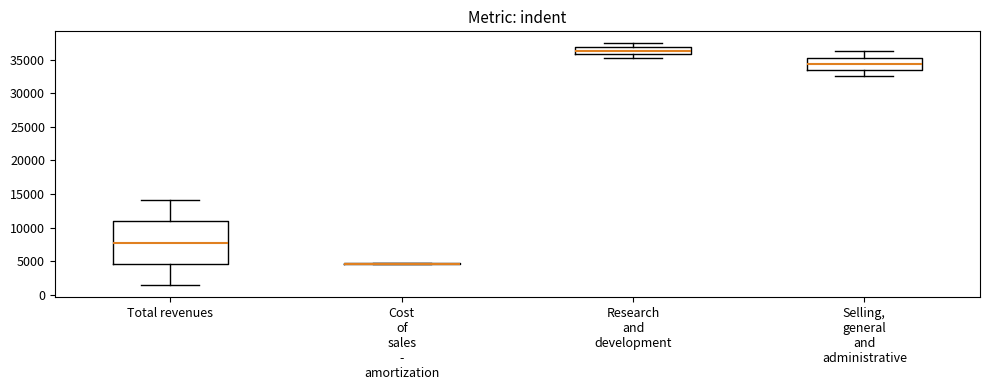

Comparing the boxes themselves (not the whiskers), which one is the tallest?

Total revenues